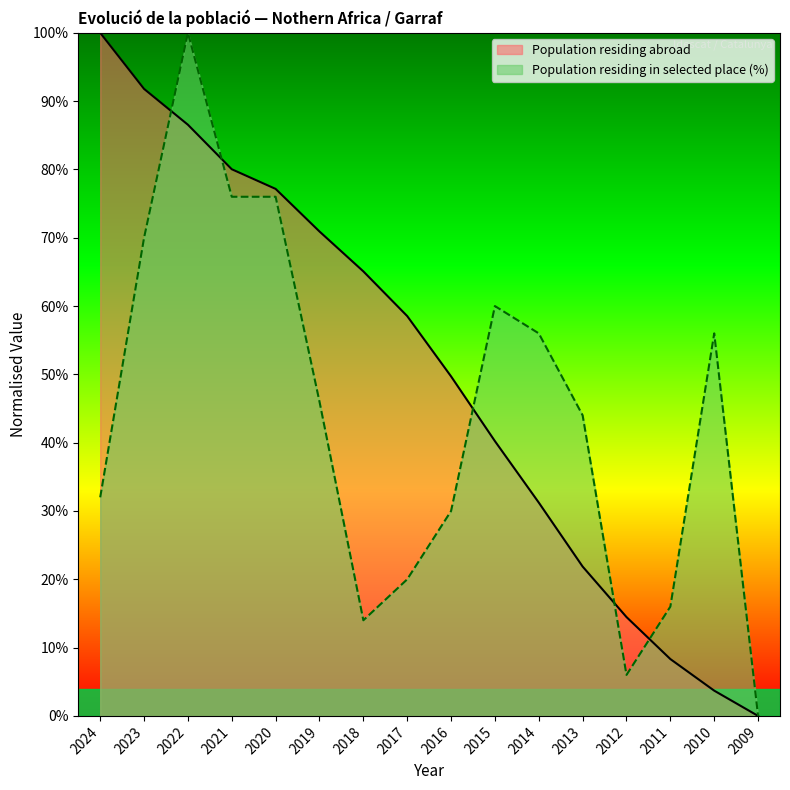

Does the chart have visible grid lines?

No